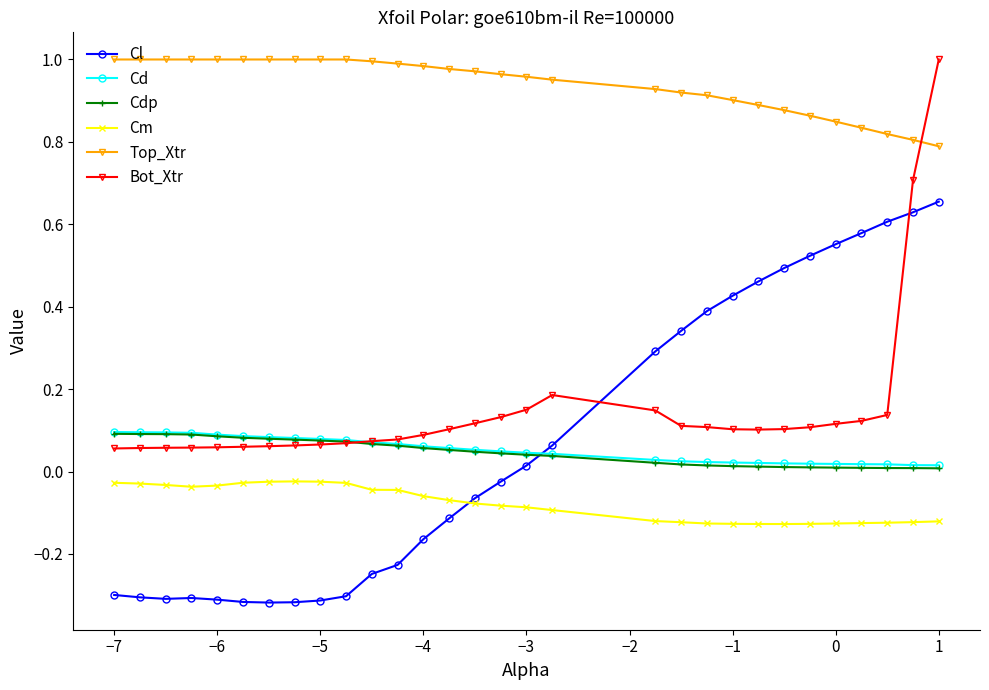

Which series has the largest range (max minus min)?

Cl